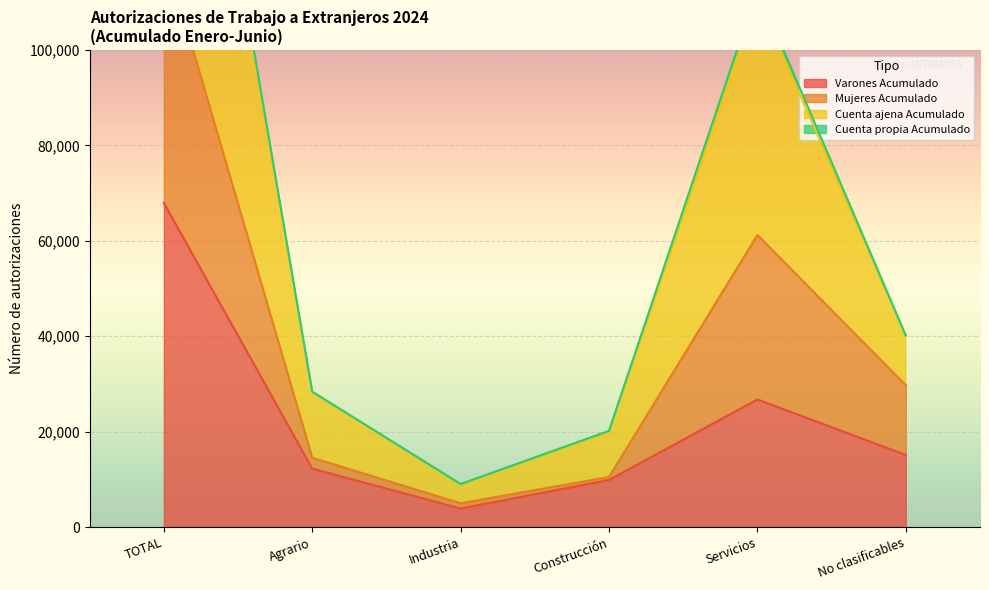

Which series changed the most between TOTAL and Construcción?

Cuenta ajena Acumulado